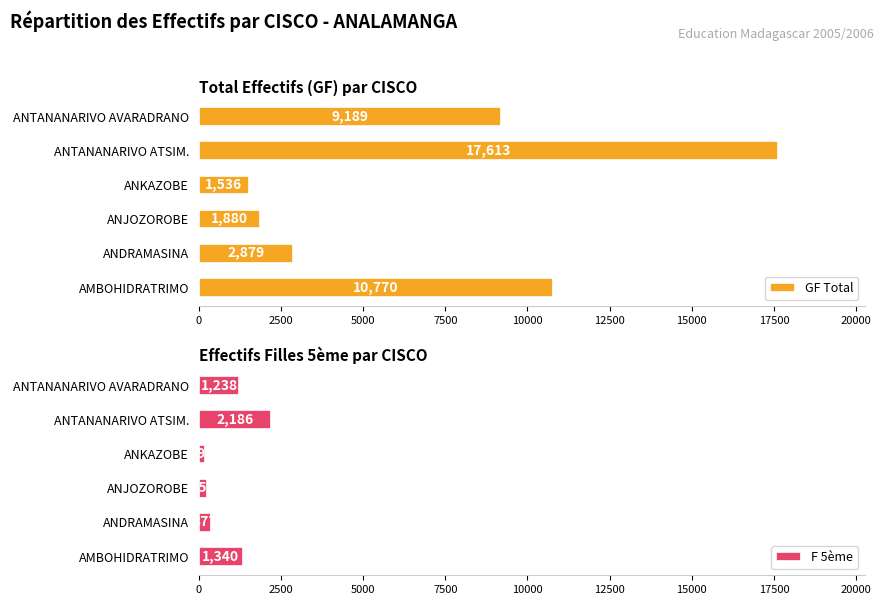

What is the approximate value of F 5ème at ANTANANARIVO AVARADRANO, to the nearest 100?

1200